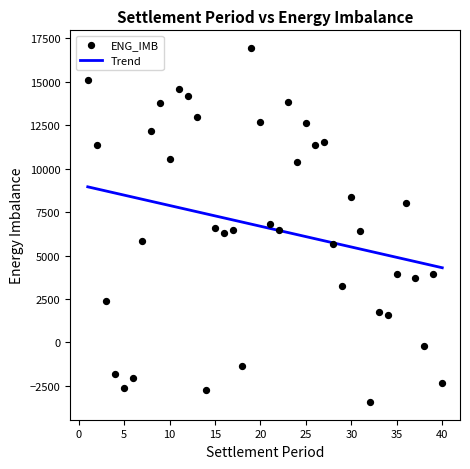

What is the range of X values (max minus min)?

39.0